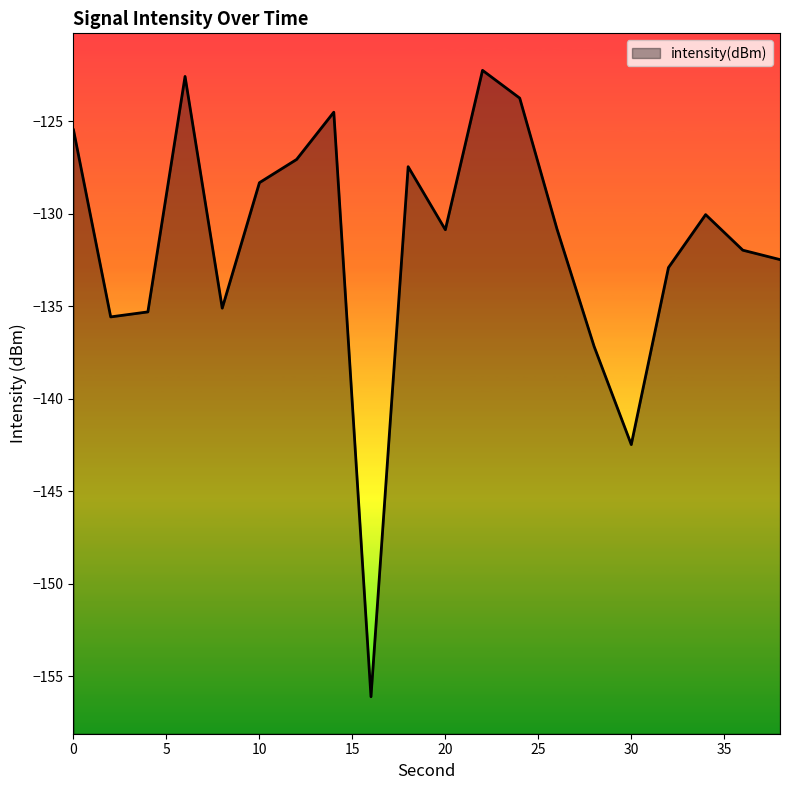

Reading right to left, extract all data points from this chart.

-132.5	-132.0	-130.1	-132.9	-142.5	-137.2	-130.8	-123.8	-122.3	-130.9	-127.5	-156.1	-124.5	-127.1	-128.3	-135.1	-122.6	-135.3	-135.6	-125.5